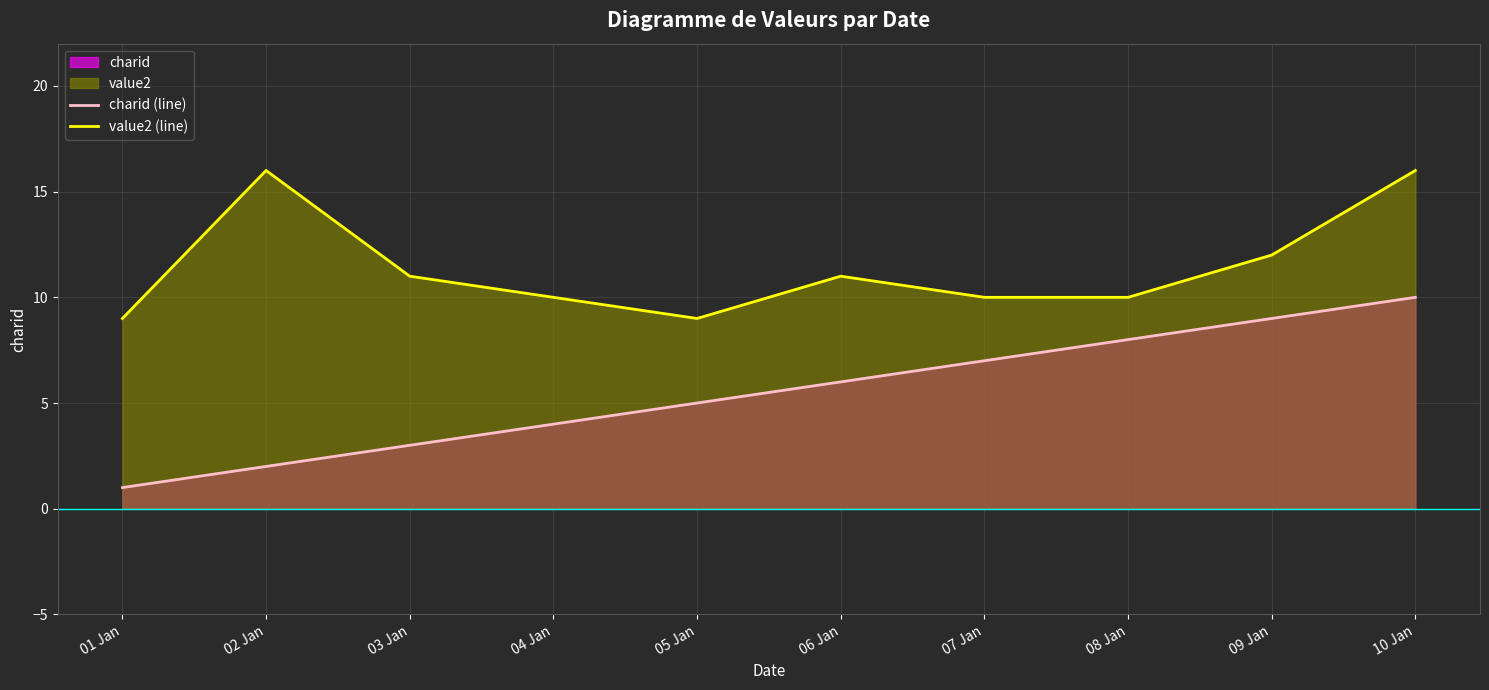

True or false: charid (line) and value2 (line) intersect in this chart.

False